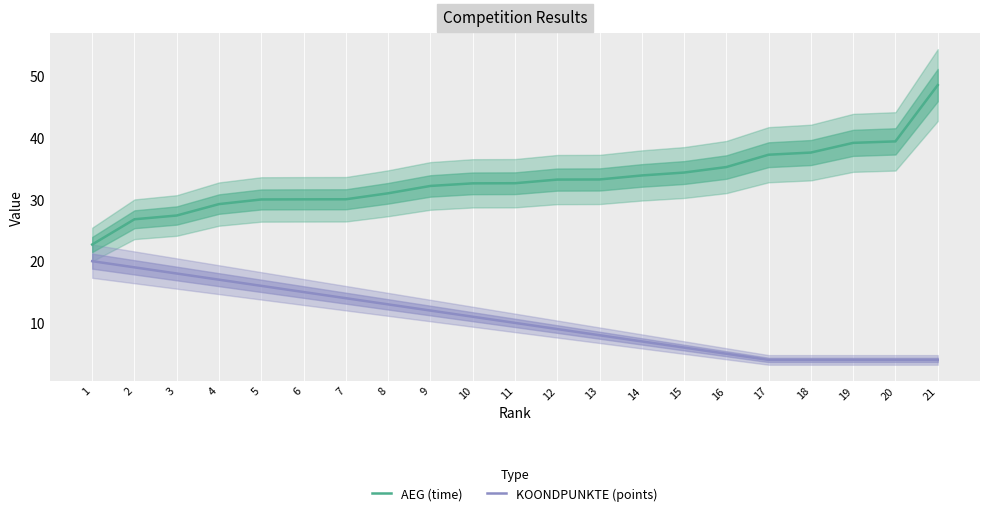

Which has a higher value, 11 or 12?

12